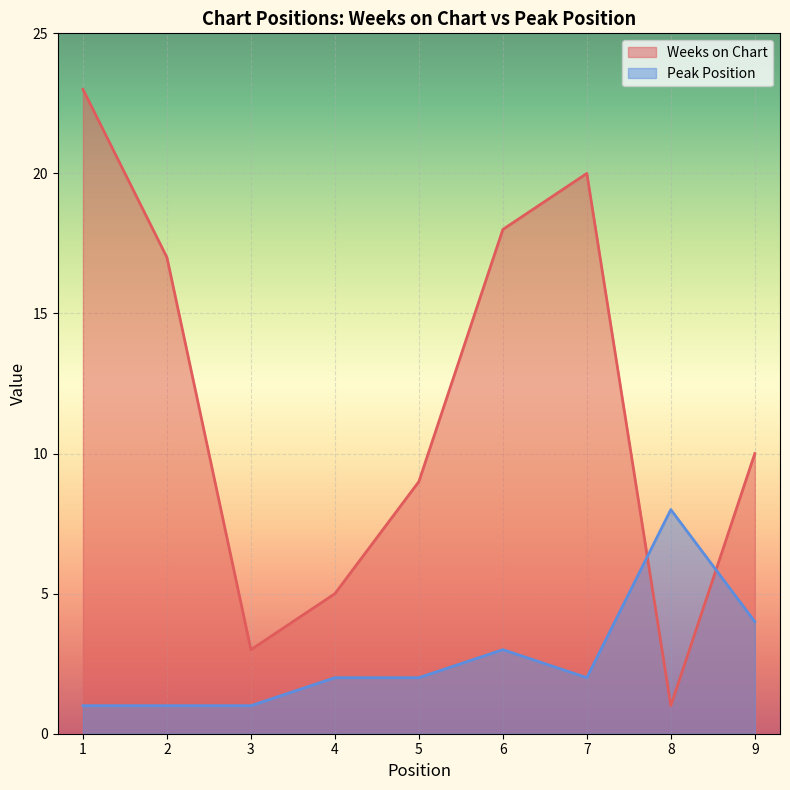

True or false: Peak Position and Weeks on Chart intersect in this chart.

True